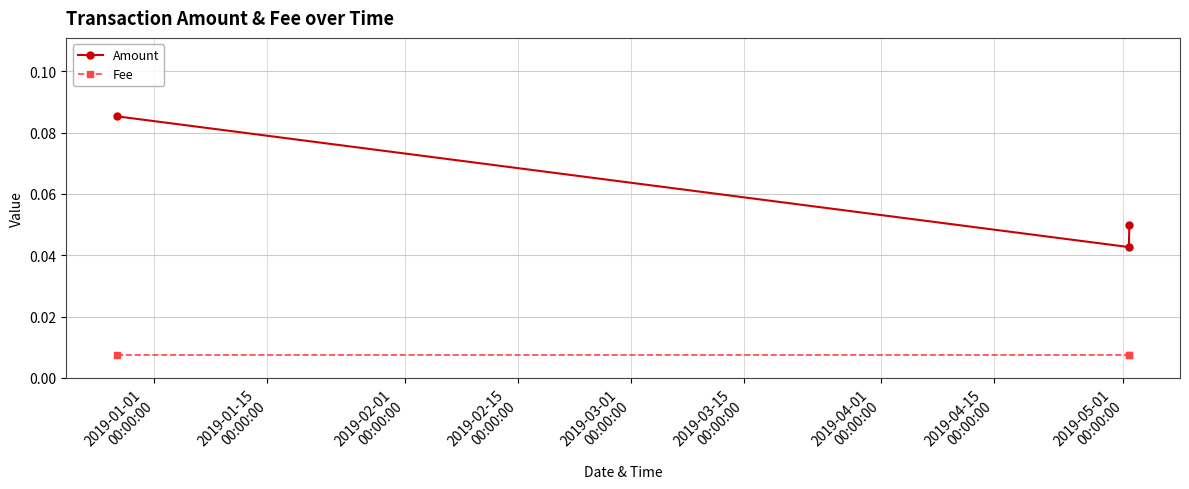

Does the chart have visible grid lines?

Yes